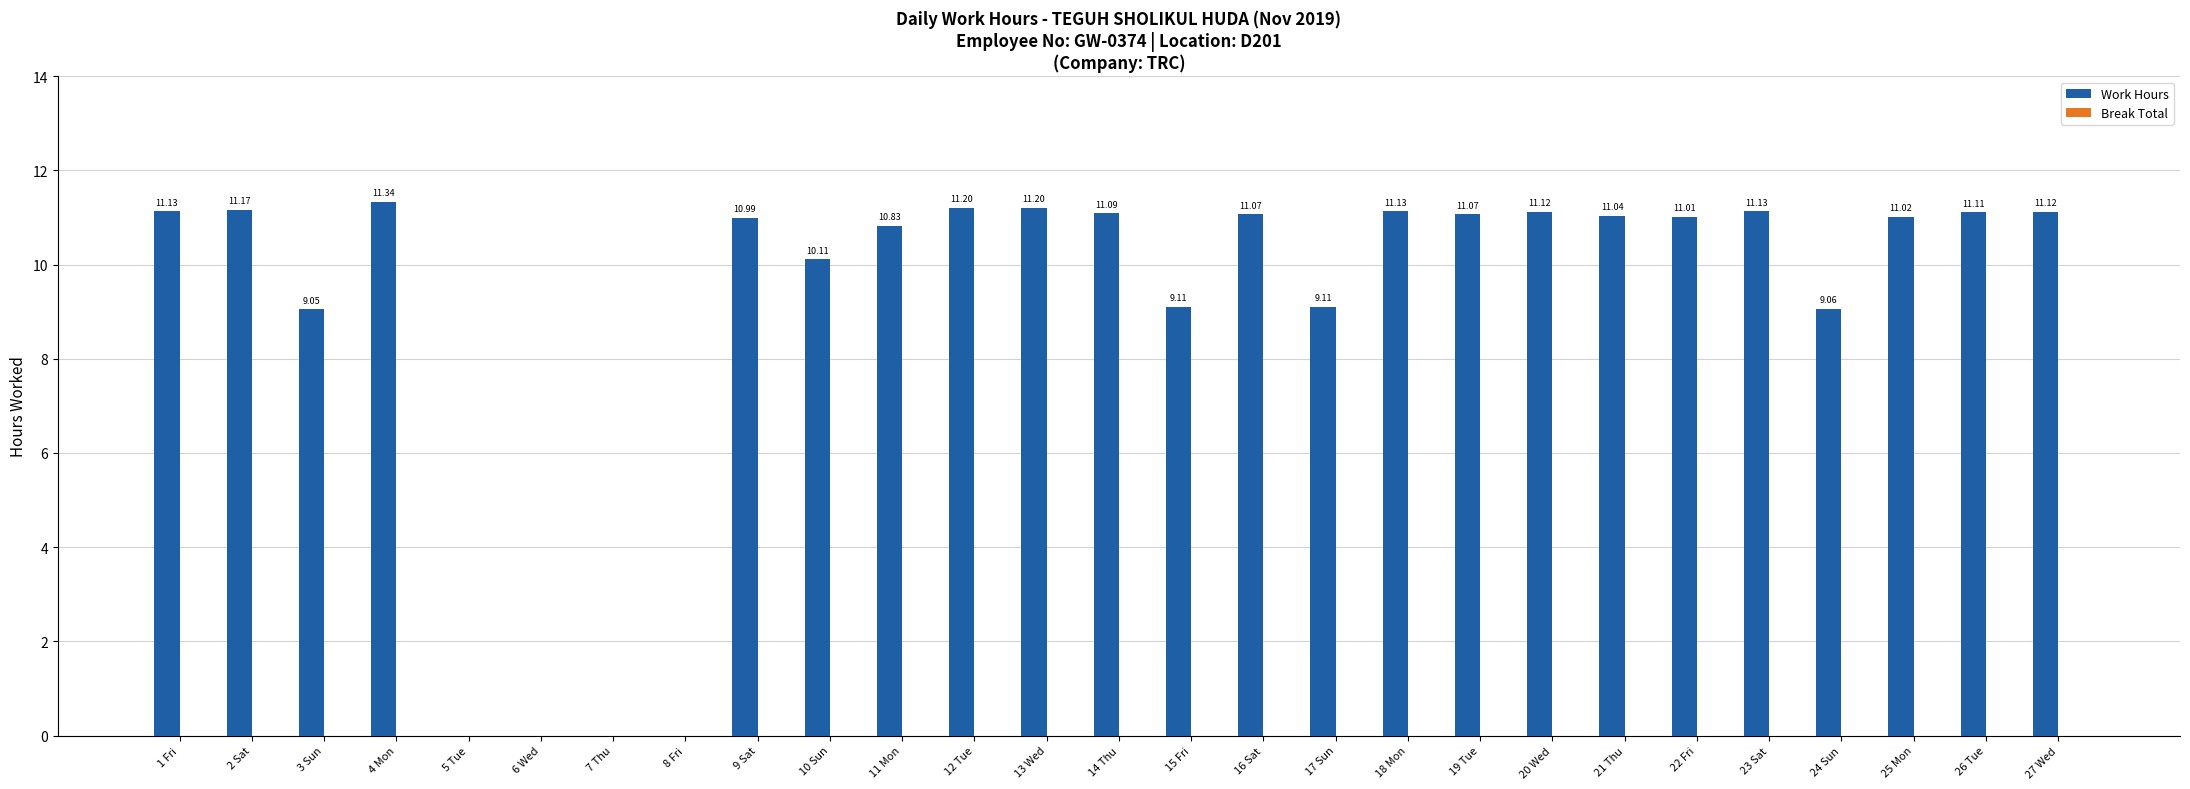

Which has a higher value, 19 Tue or 15 Fri?

19 Tue